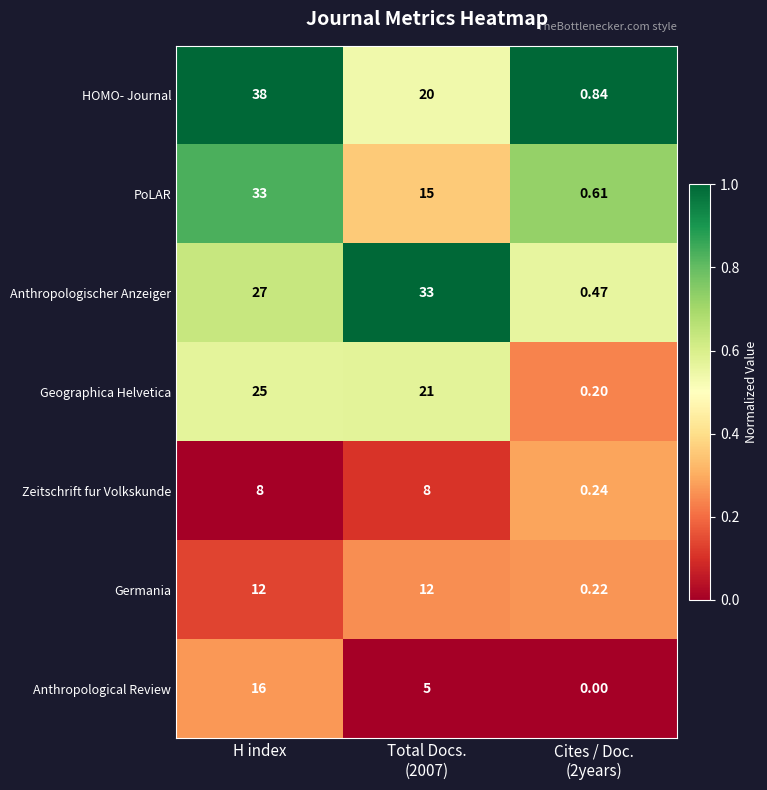

How many distinct data groups are displayed?

7